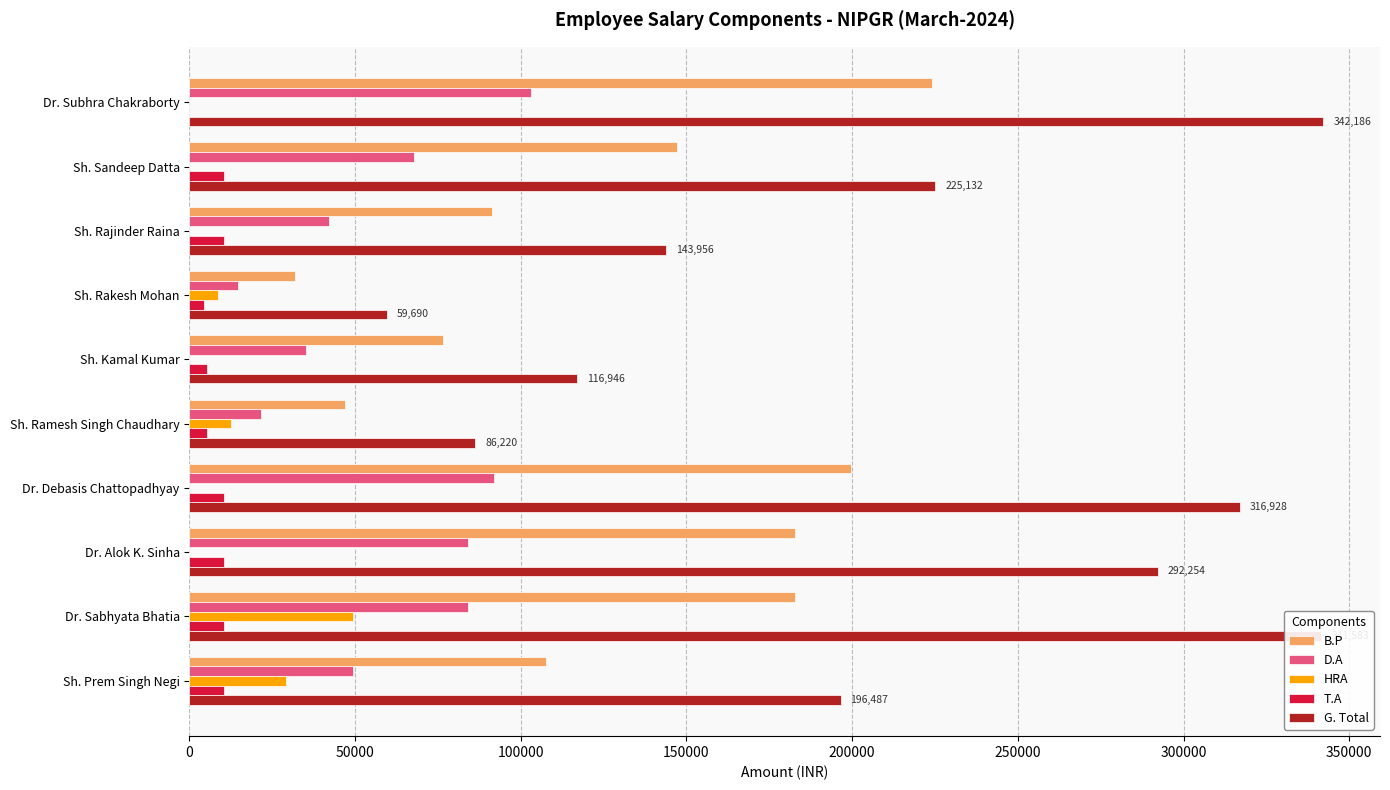

At which label does HRA reach its peak?

Dr. Sabhyata Bhatia